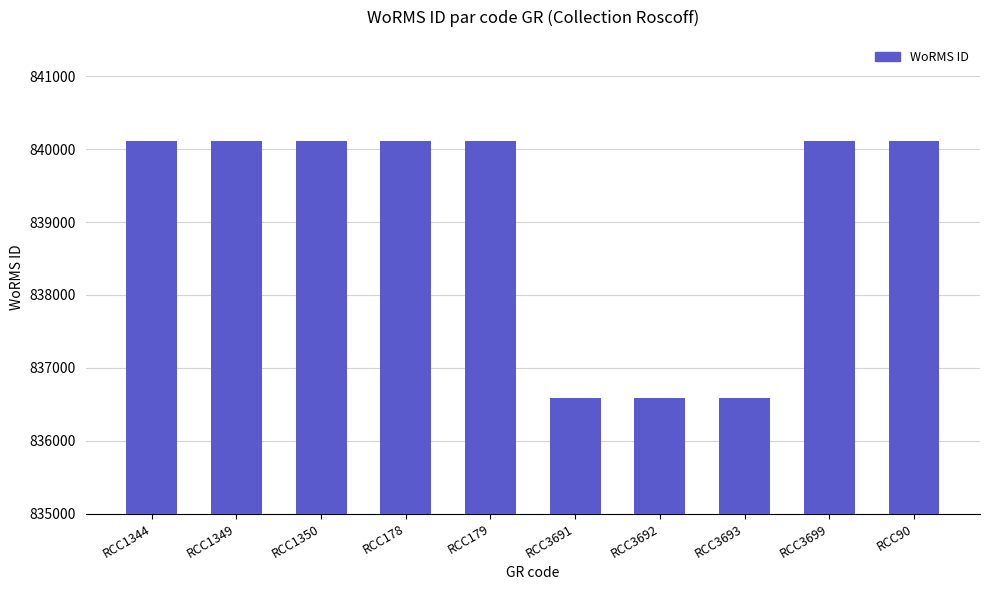

How many series are shown in this chart?

1